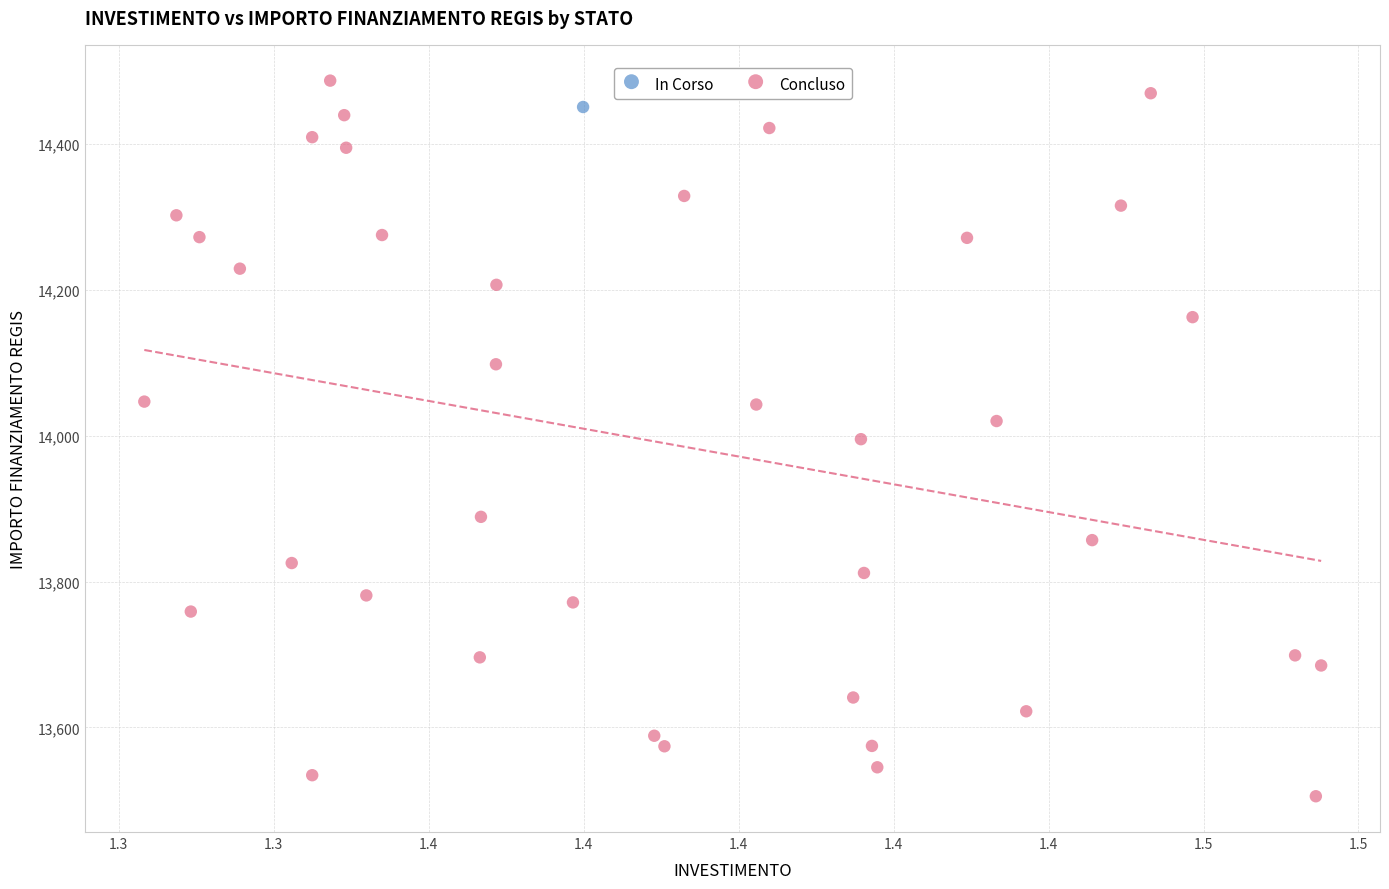

What are all the series names shown in the legend?

In Corso, Concluso